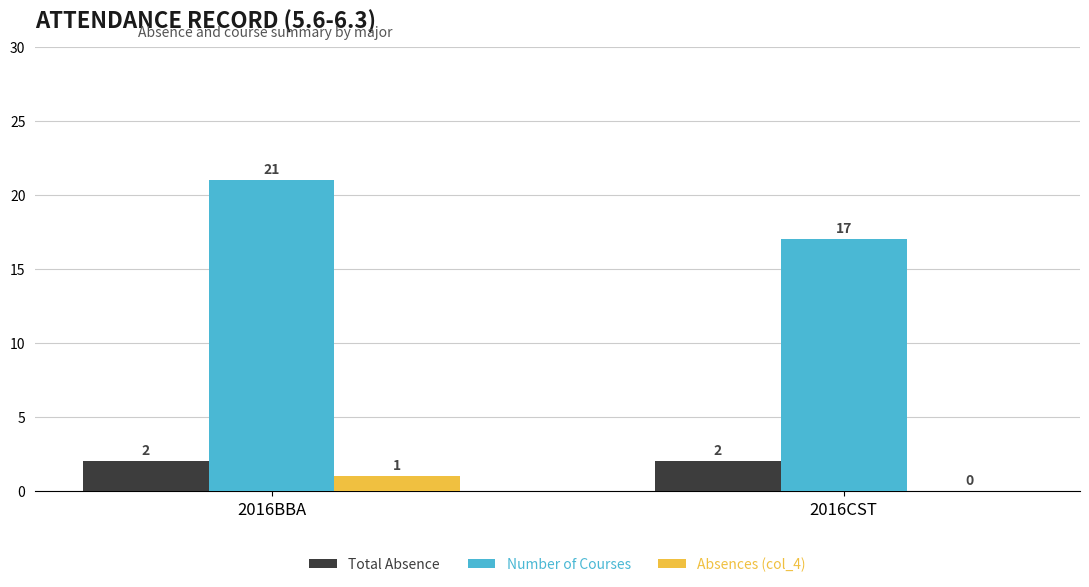

Are the bars horizontal?

No